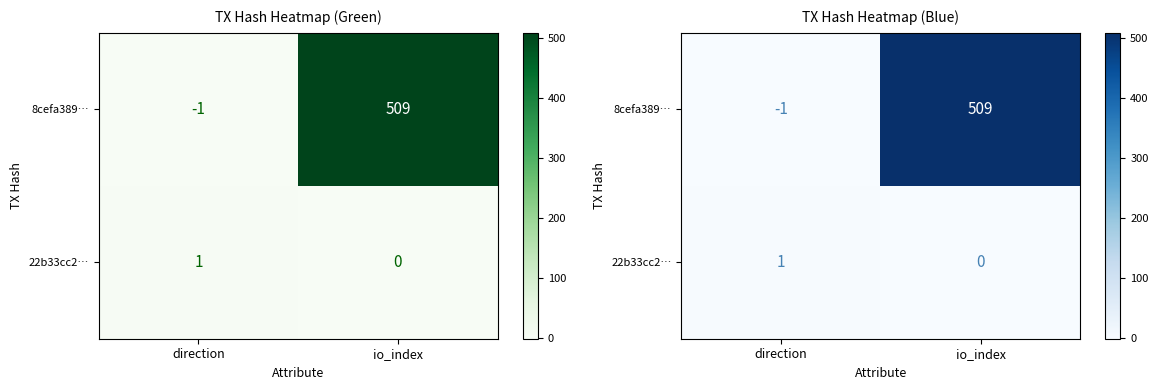

At io_index, list the series in order from largest to smallest.

8cefa389…, 22b33cc2…